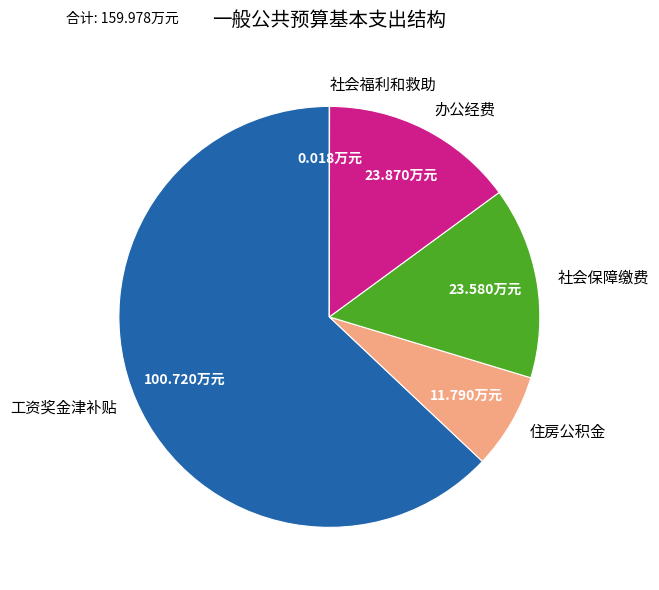

Do 住房公积金 and 工资奖金津补贴 together represent more than half of the pie?

Yes